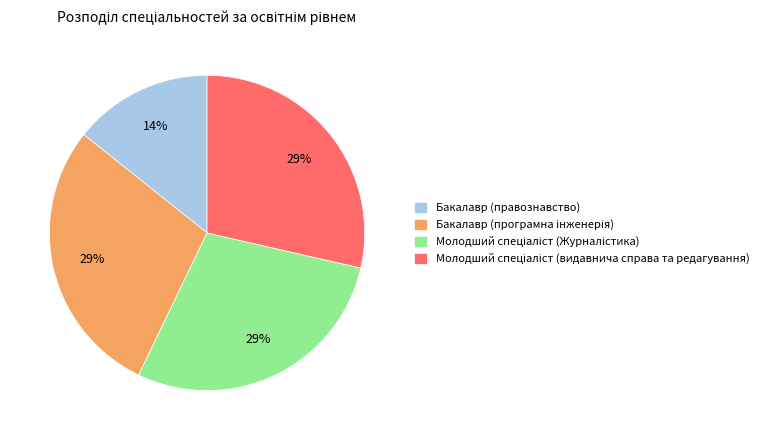

Does any single category account for the majority?

No